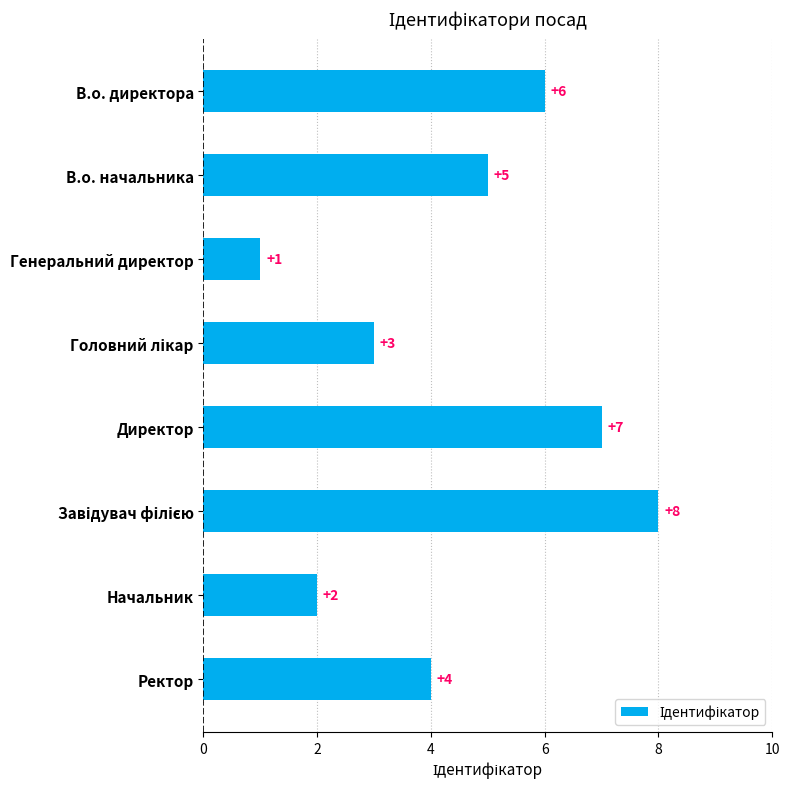

True or false: the data shows 2 at Ректор.

False